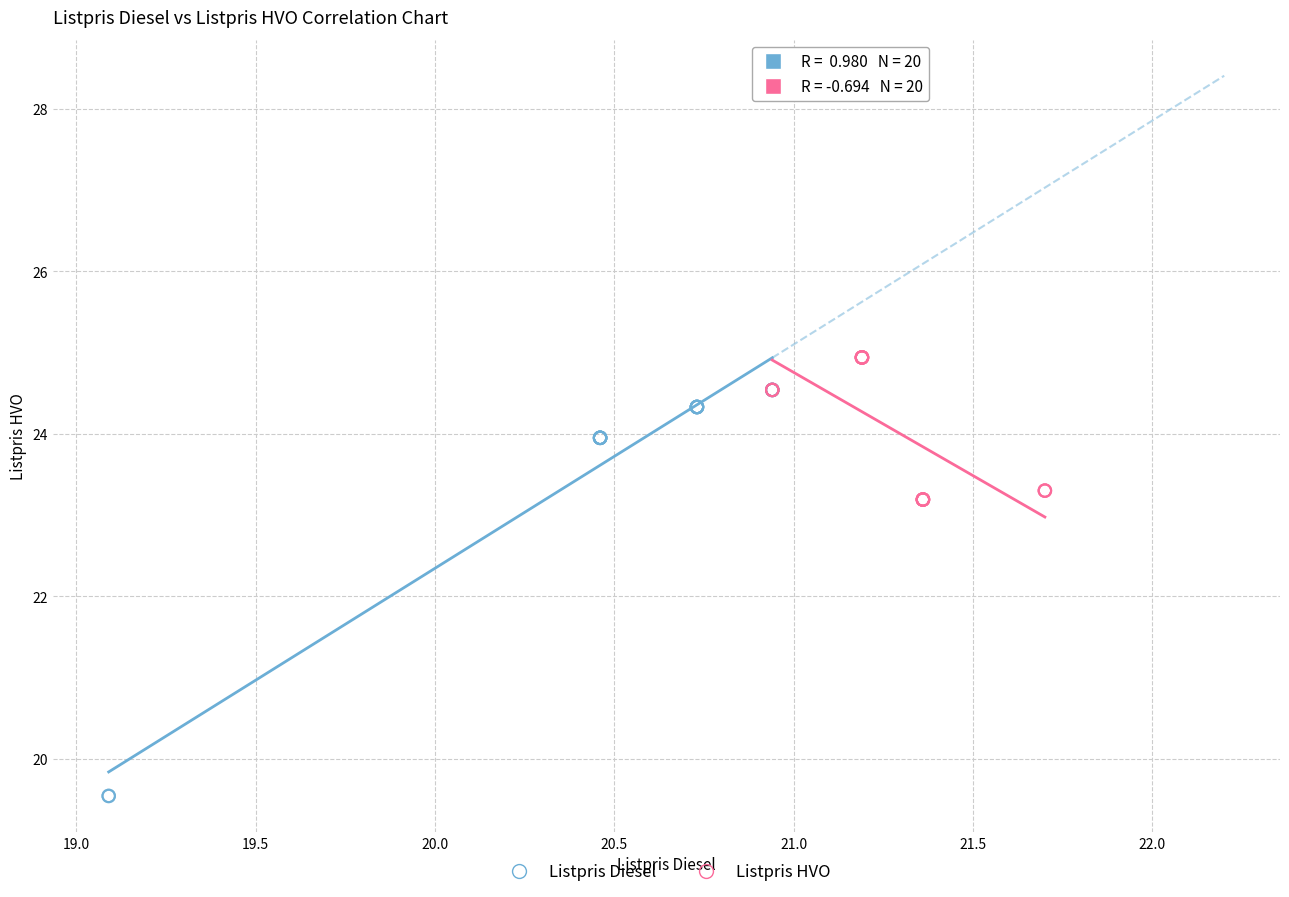

Which series contains the highest Y value?

Listpris HVO